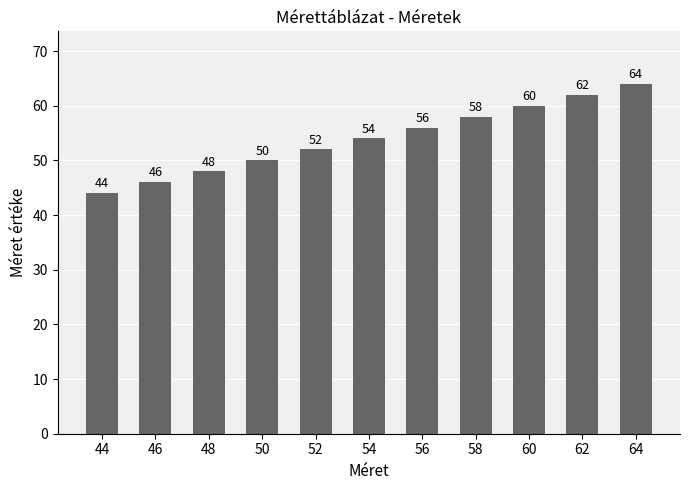

What is the difference between the maximum and minimum values?

20